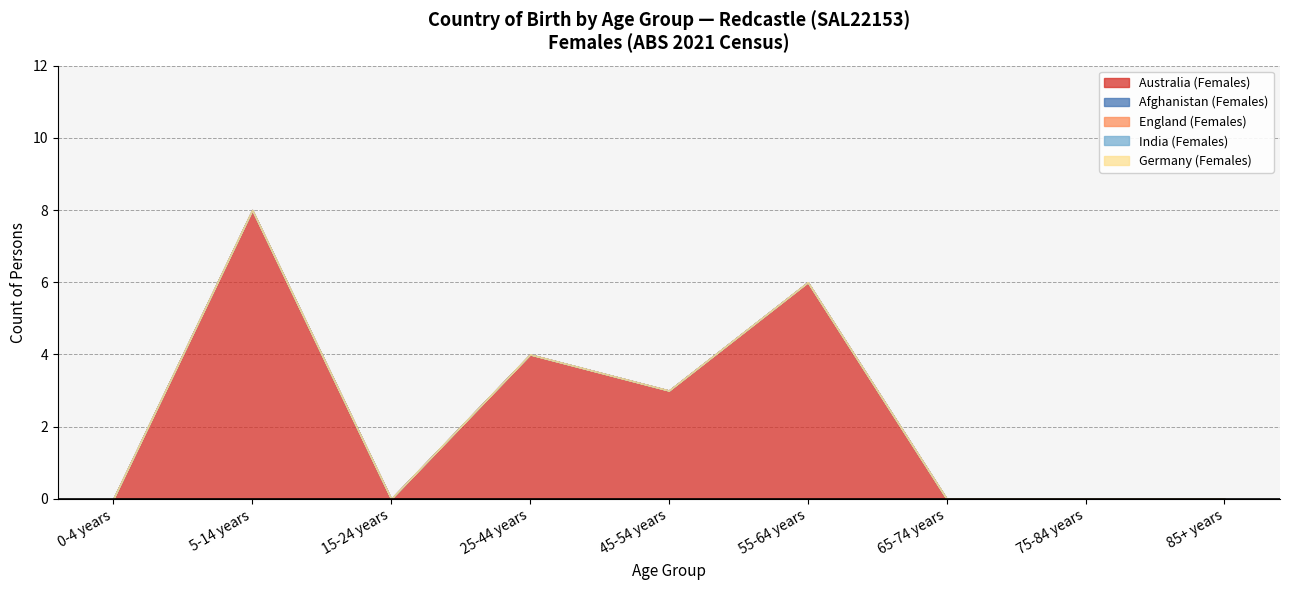

Reading left to right, list all the values displayed in this chart.

Australia (Females): 0	8	0	4	3	6	0	0	0
Afghanistan (Females): 0	0	0	0	0	0	0	0	0
England (Females): 0	0	0	0	0	0	0	0	0
India (Females): 0	0	0	0	0	0	0	0	0
Germany (Females): 0	0	0	0	0	0	0	0	0